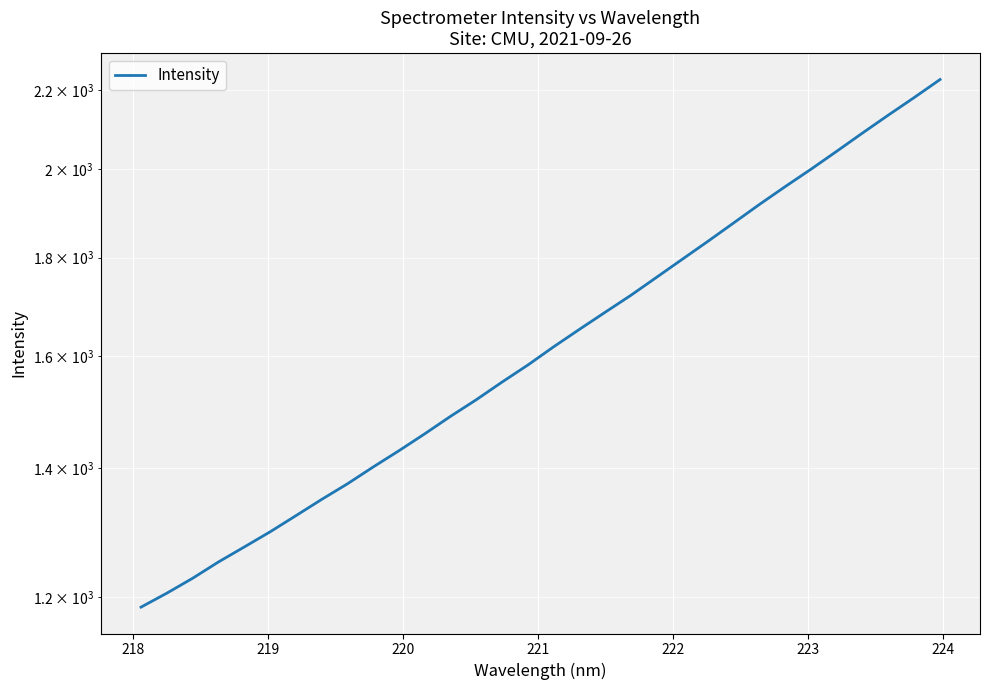

True or false: the data shows 906.9 at 16.

False